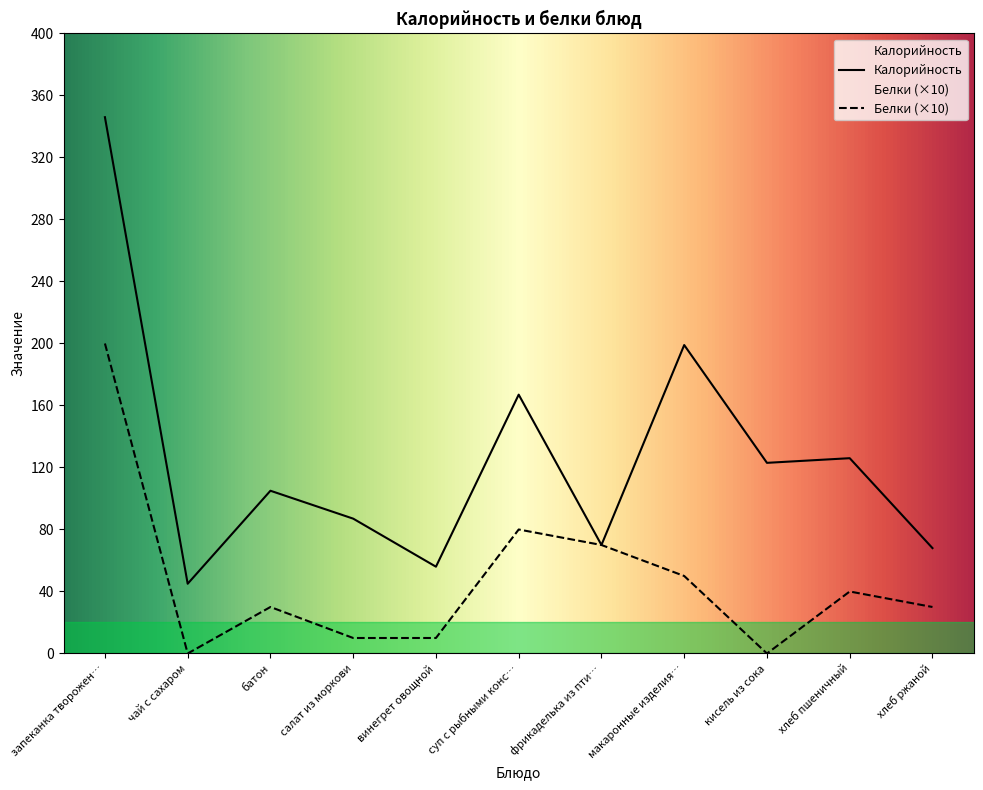

Which series has the largest range (max minus min)?

Калорийность